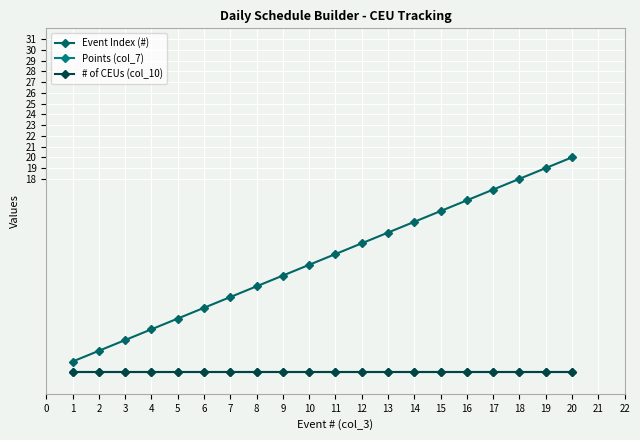

What is the total value across all series at 4?

4